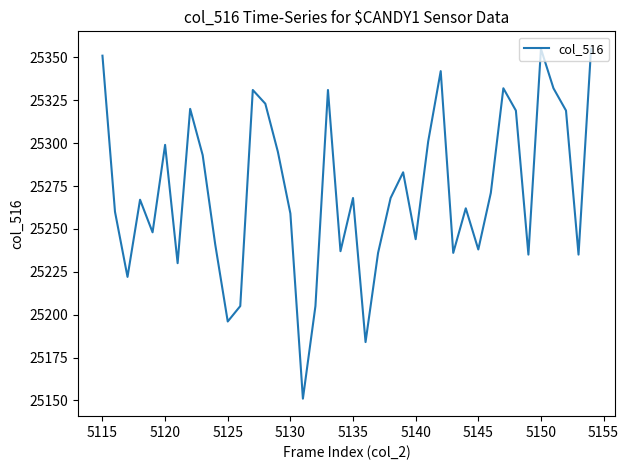

What is the difference between the maximum and minimum values?

204